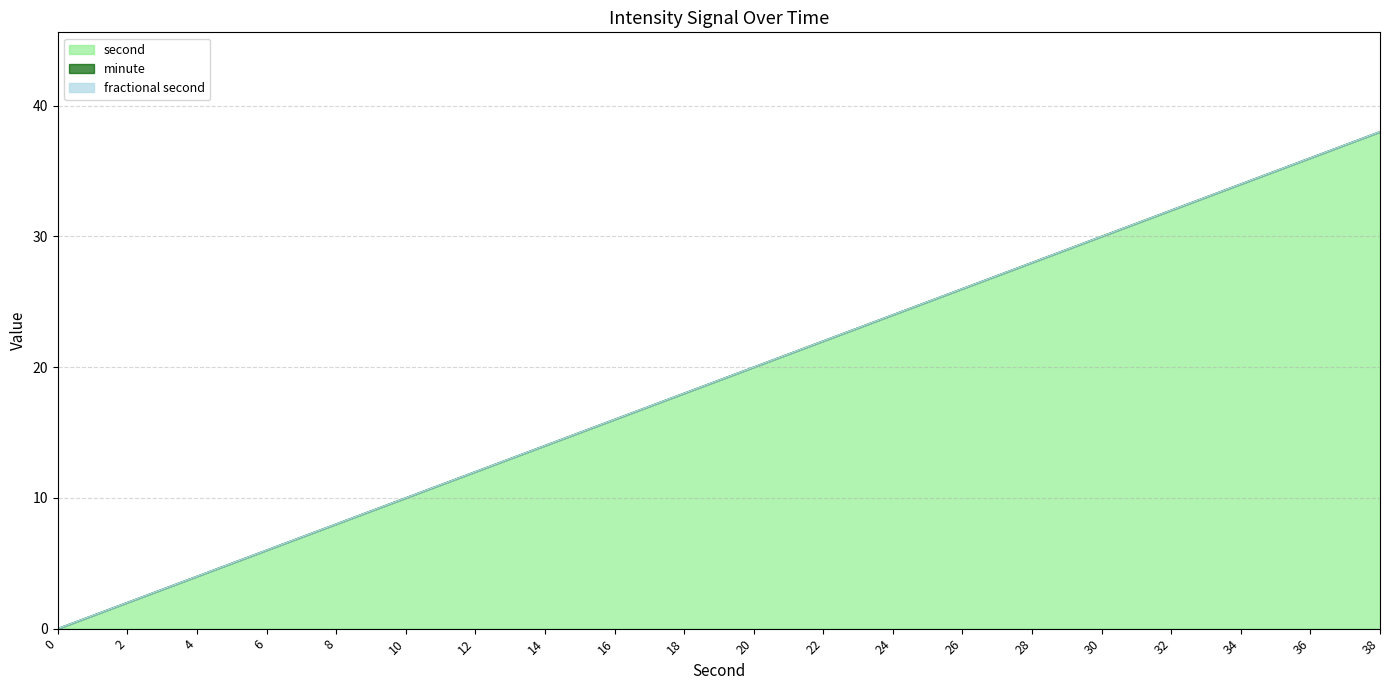

True or false: fractional second and minute cross at least once.

False